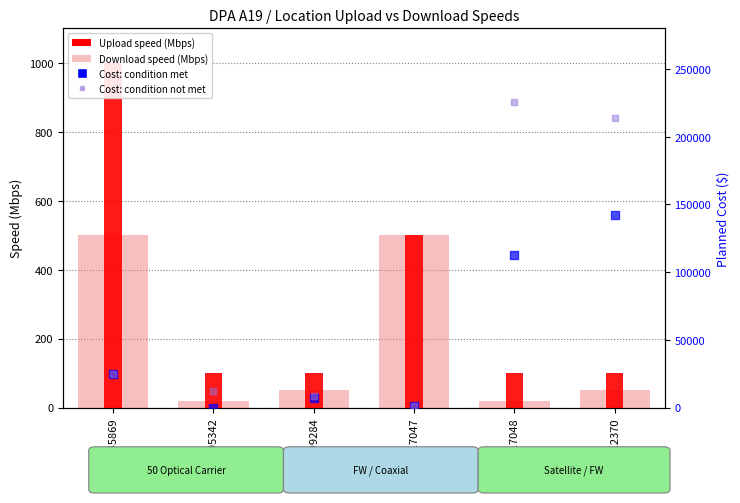

At how many categories does at least one series exceed 170037?

2